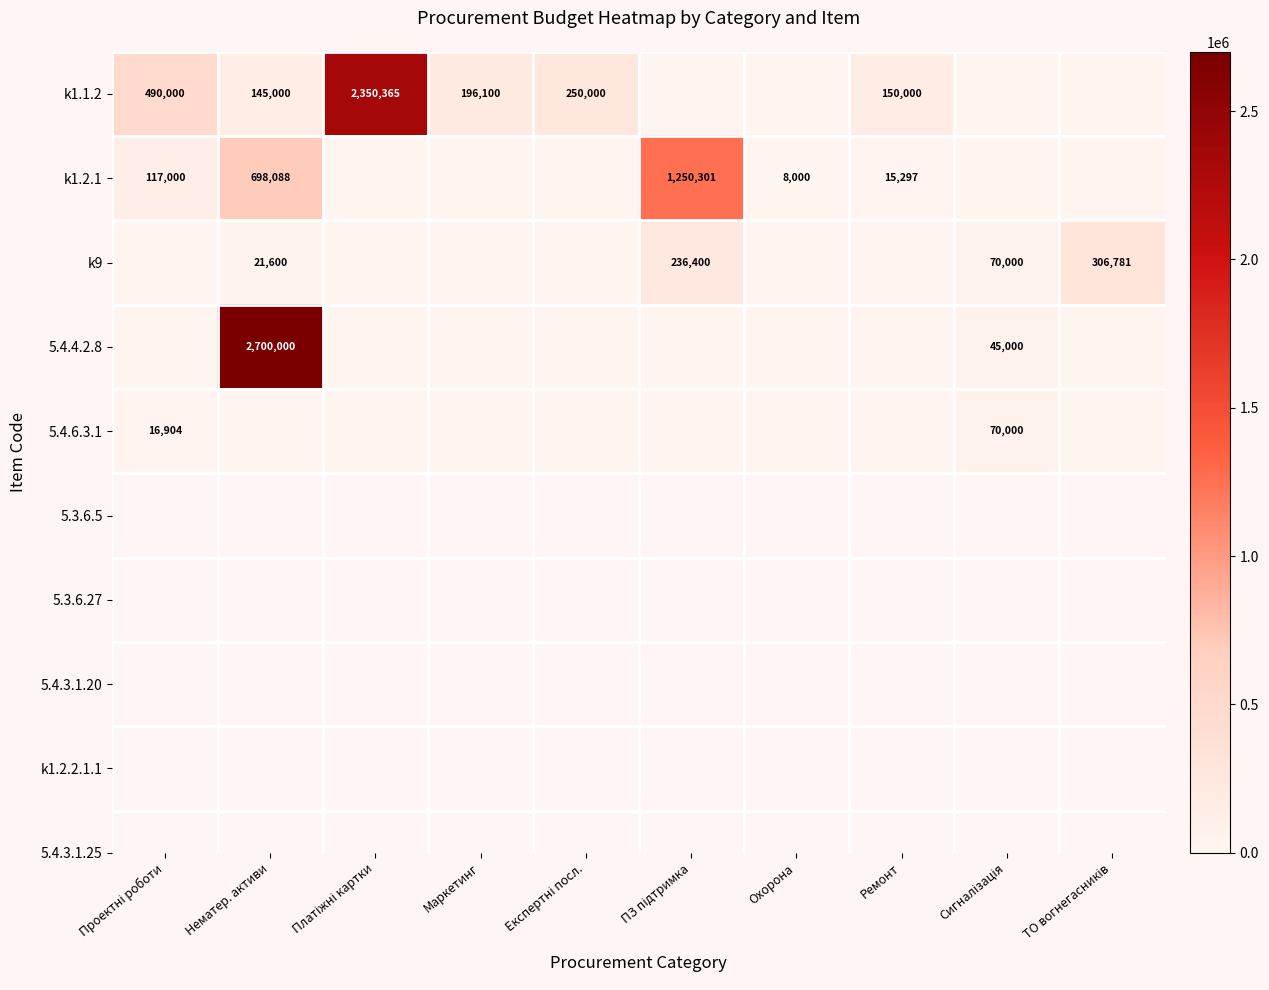

What is the sum of all k1.1.2 values?

3581465.0